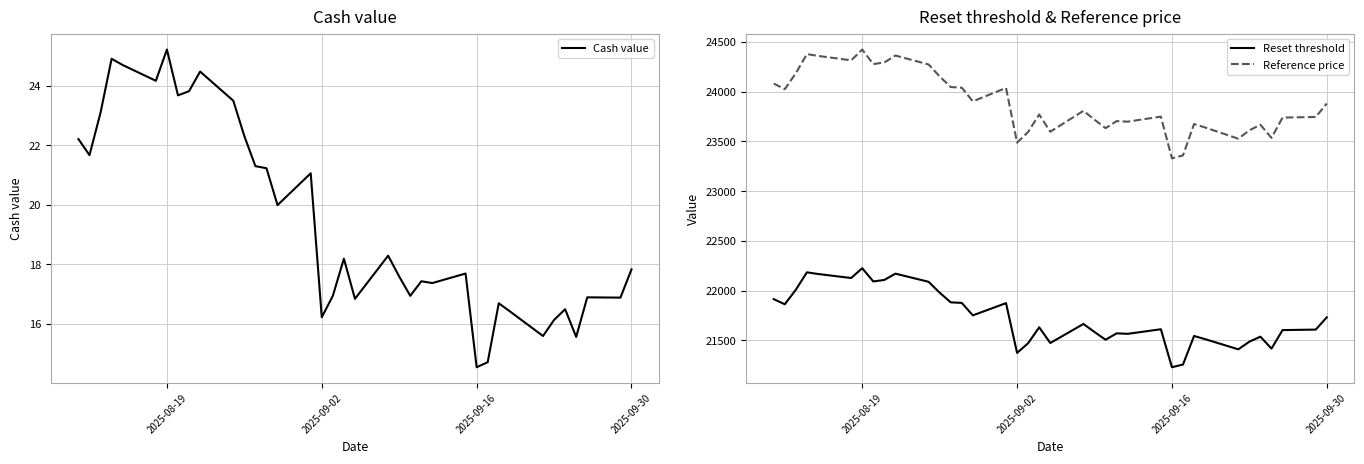

What is the minimum value for Reference price?

23329.2